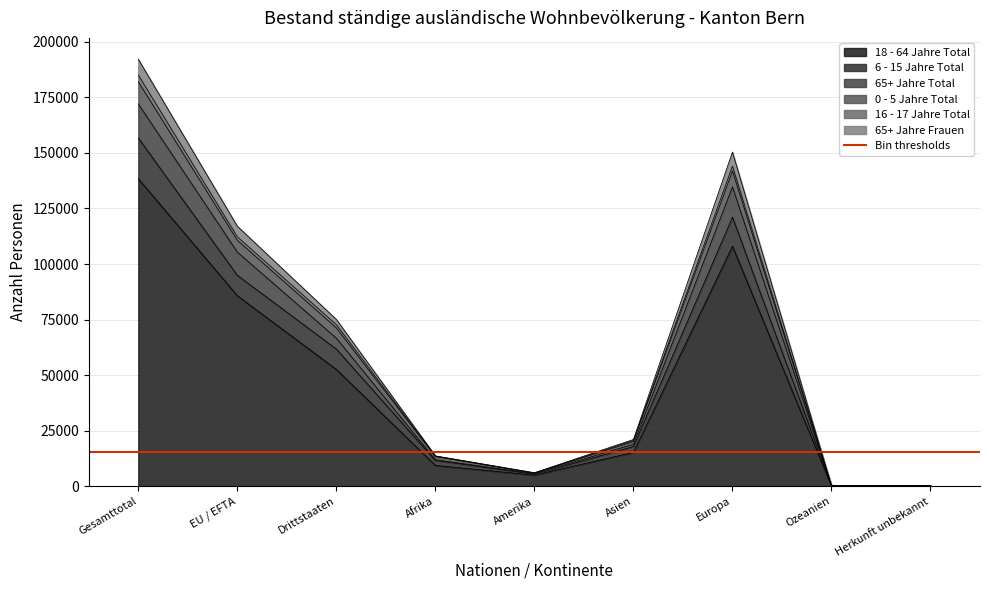

At which label does 18 - 64 Jahre Total reach its peak?

Gesamttotal